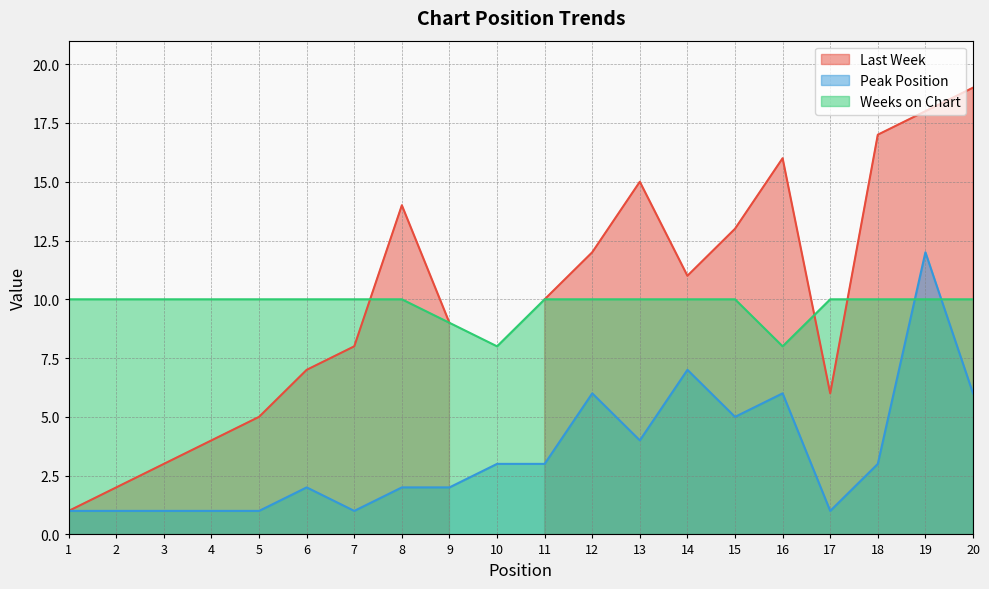

True or false: Weeks on Chart and Peak Position intersect in this chart.

True